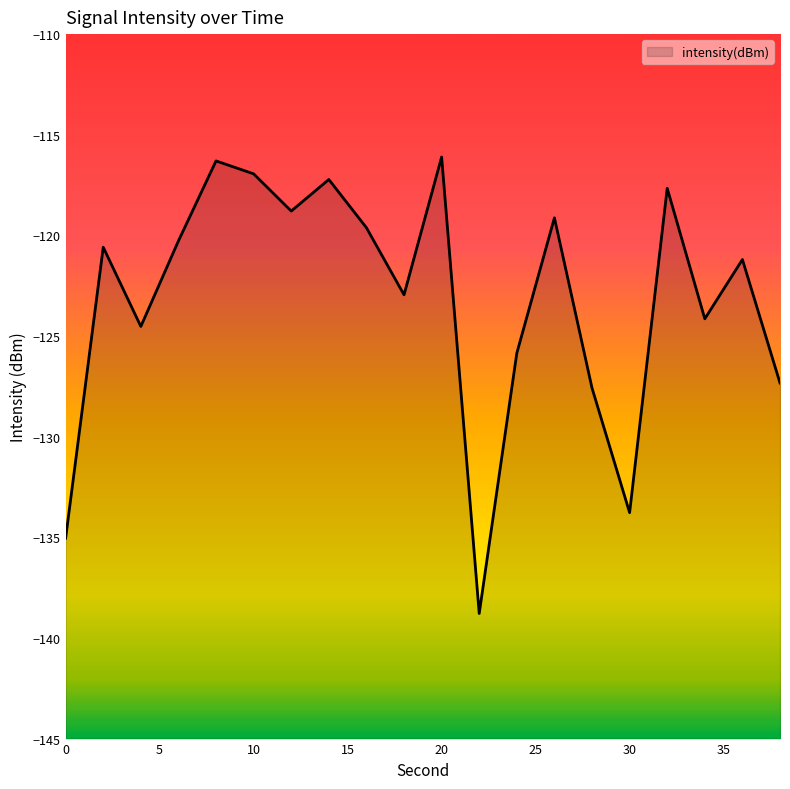

Reading right to left, list all the values displayed in this chart.

38=-127.3	36=-121.2	34=-124.1	32=-117.7	30=-133.8	28=-127.6	26=-119.1	24=-125.9	22=-138.8	20=-116.1	18=-123.0	16=-119.6	14=-117.2	12=-118.8	10=-116.9	8=-116.3	6=-120.3	4=-124.5	2=-120.6	0=-135.0